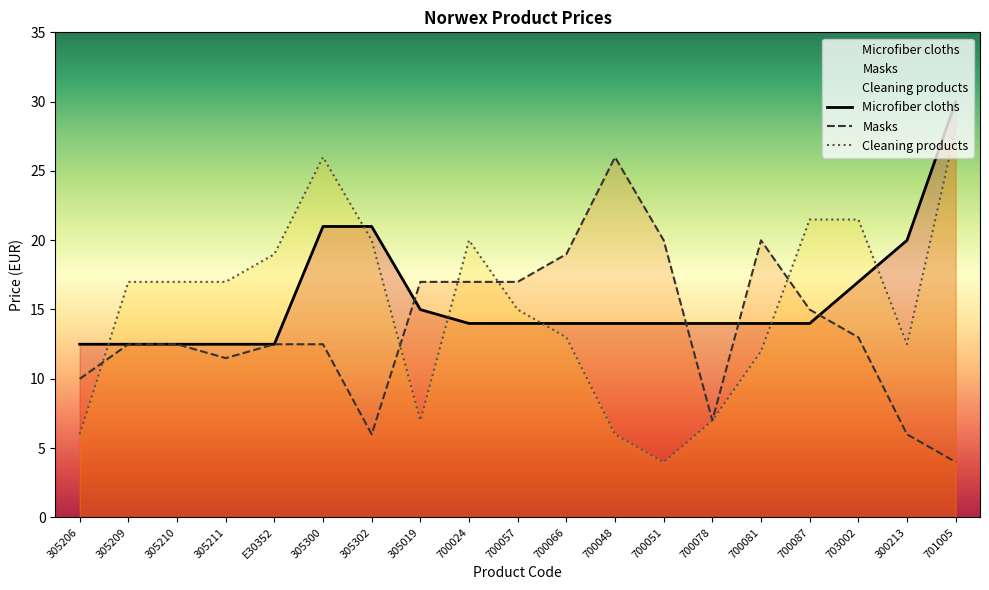

At which category does the chart reach its peak across all series?

701005